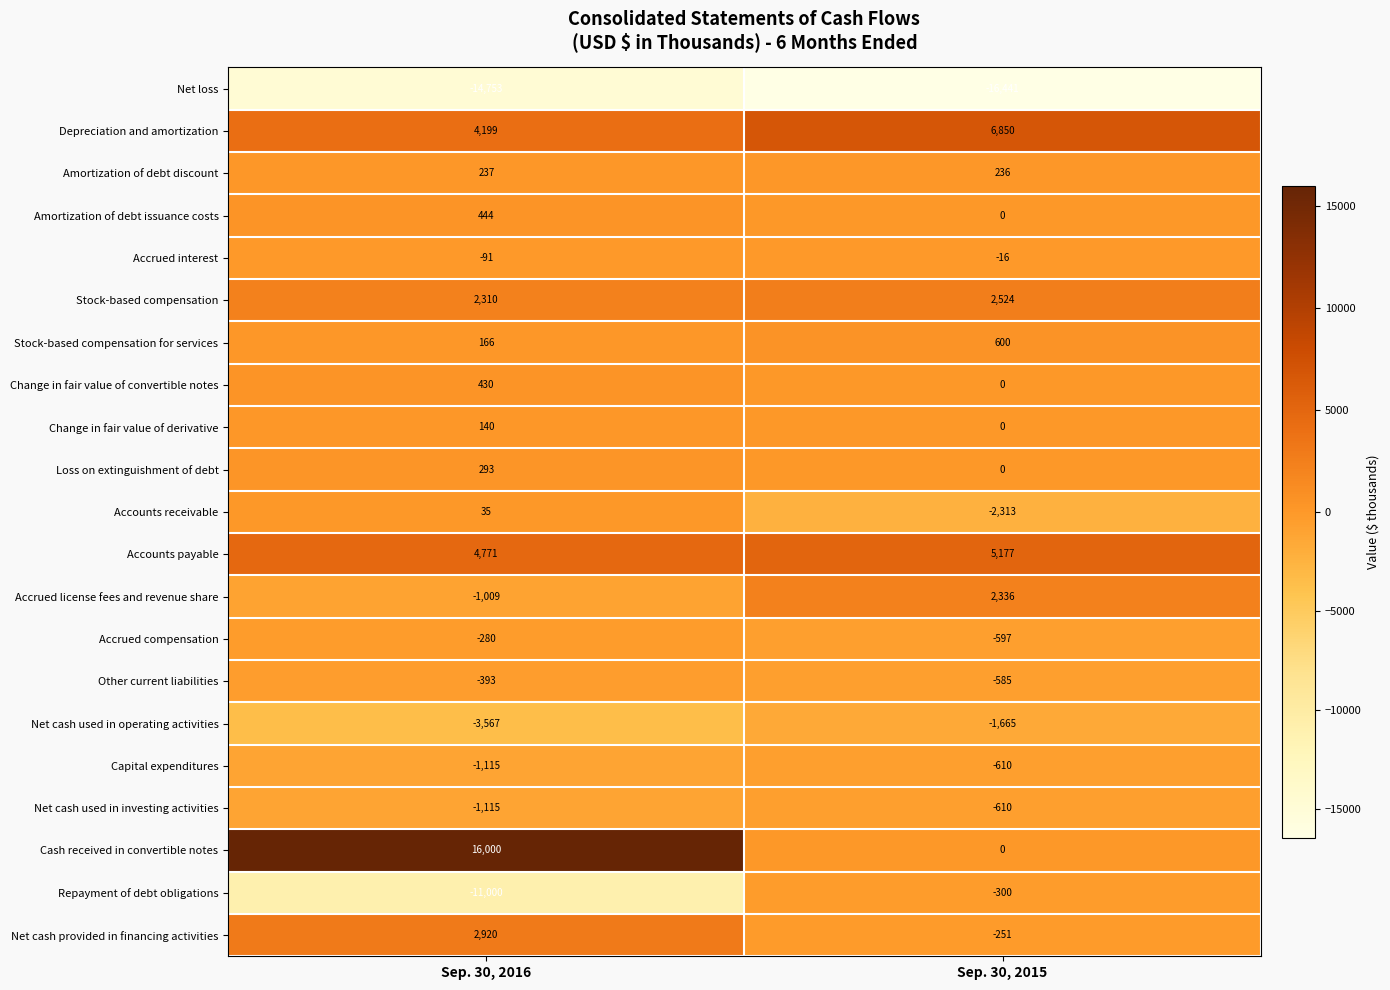

Which label corresponds to the smallest value in the chart?

Sep. 30, 2015